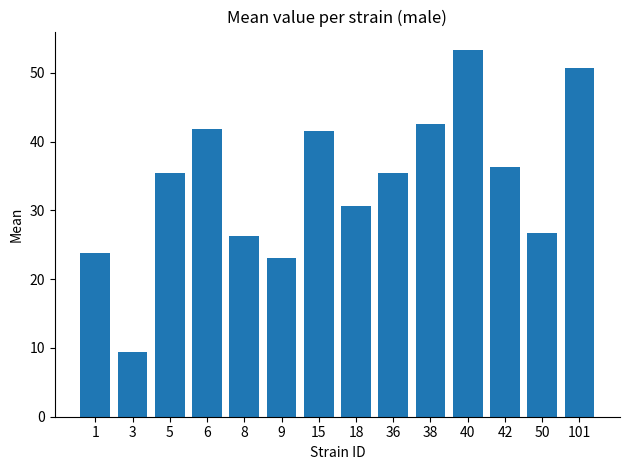

Does the chart contain any negative values?

No